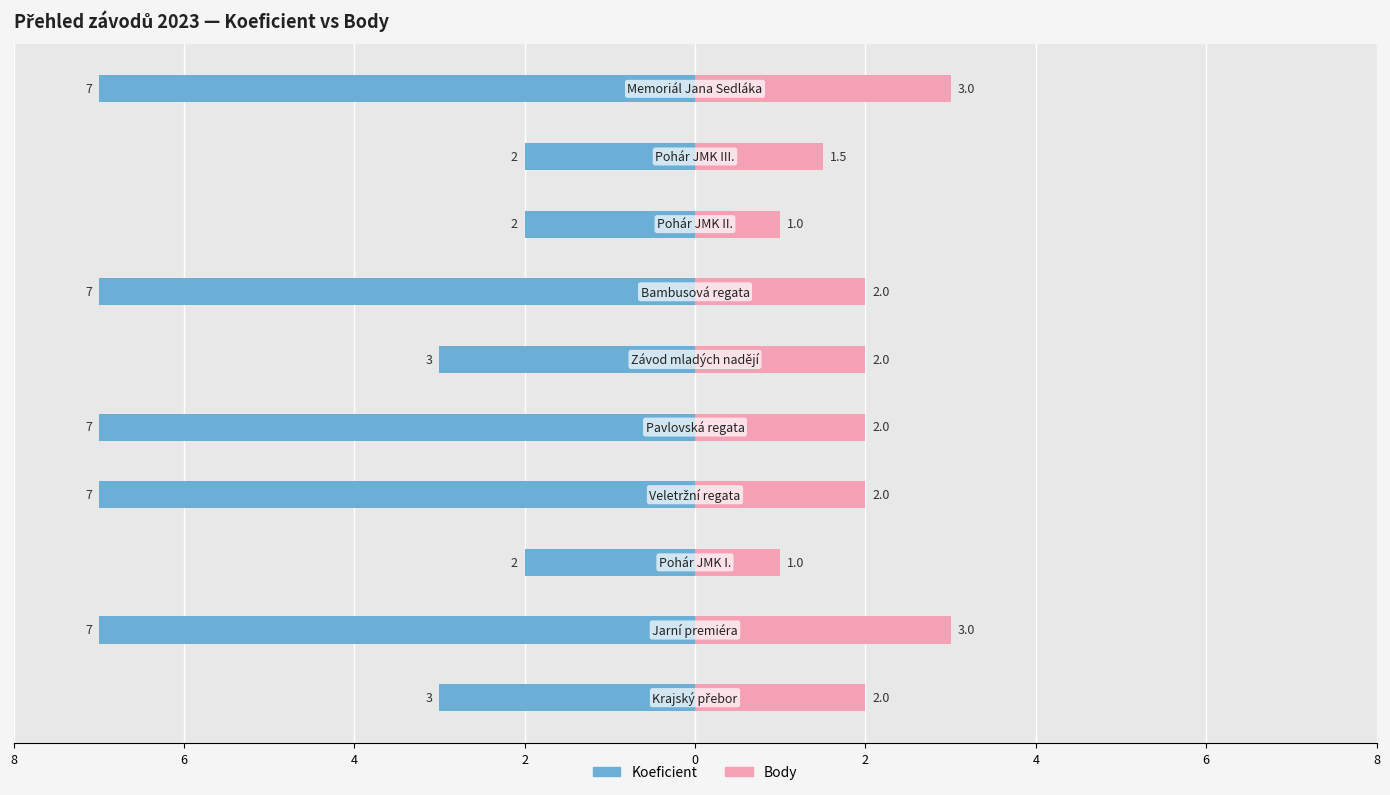

Rank the series at 2 from highest to lowest value.

Body, Koeficient